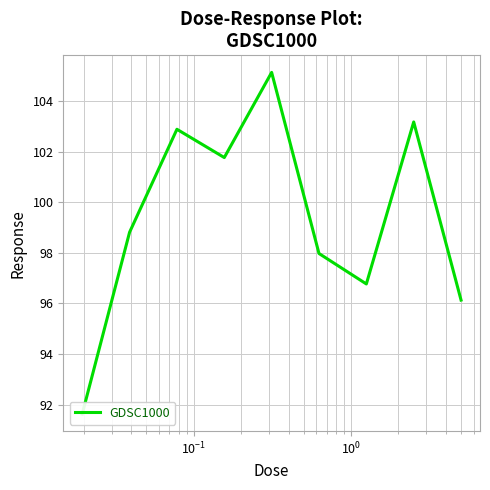

What is the value of the 9th point from the left?

96.1